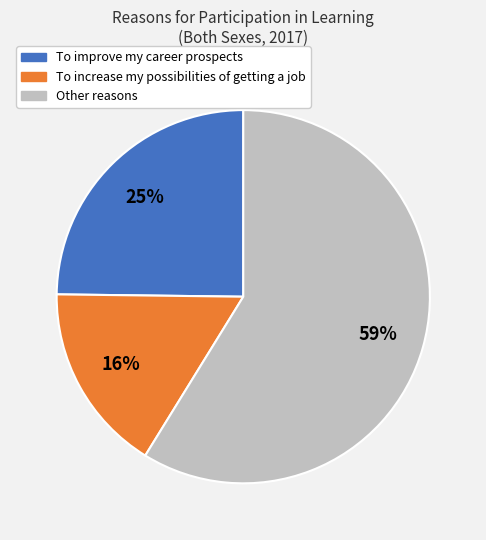

To the nearest percent, what is the average slice percentage?

33%